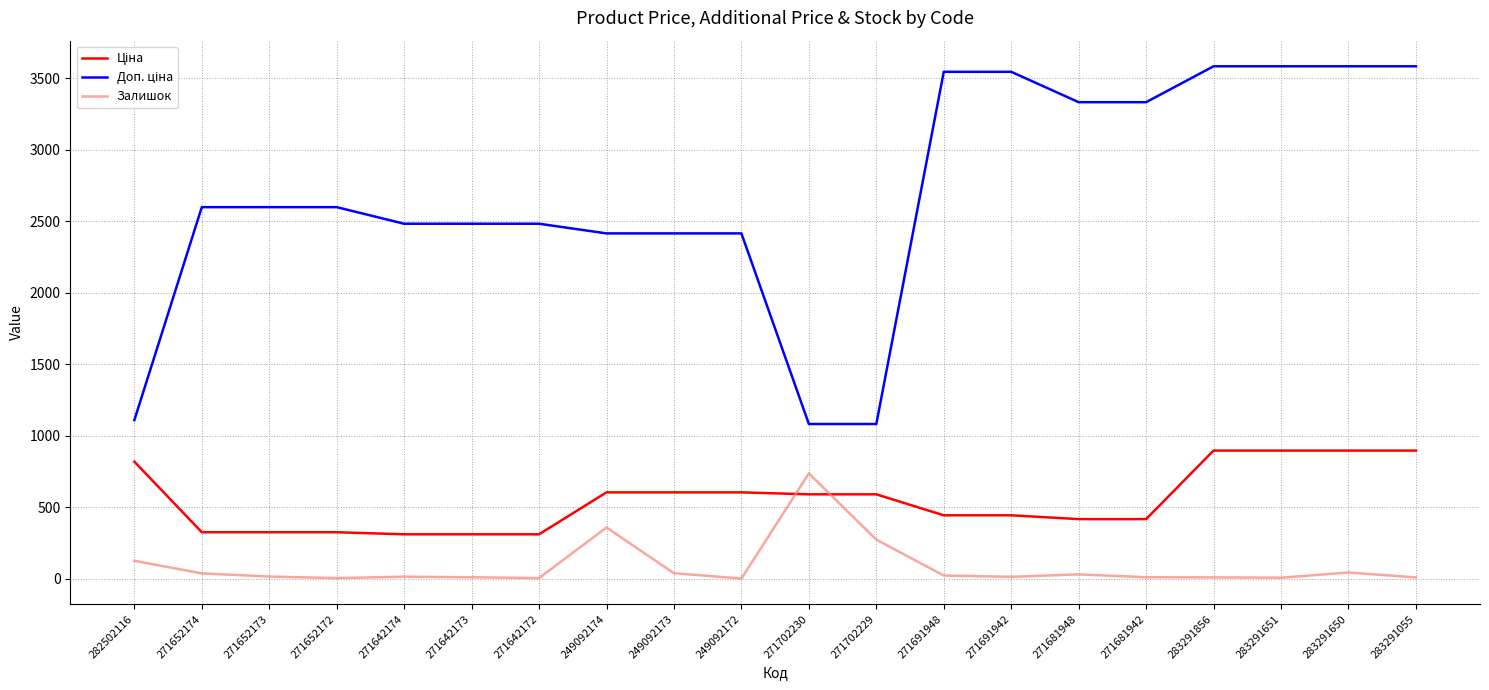

Where does the Залишок series first go above 15?

282502116